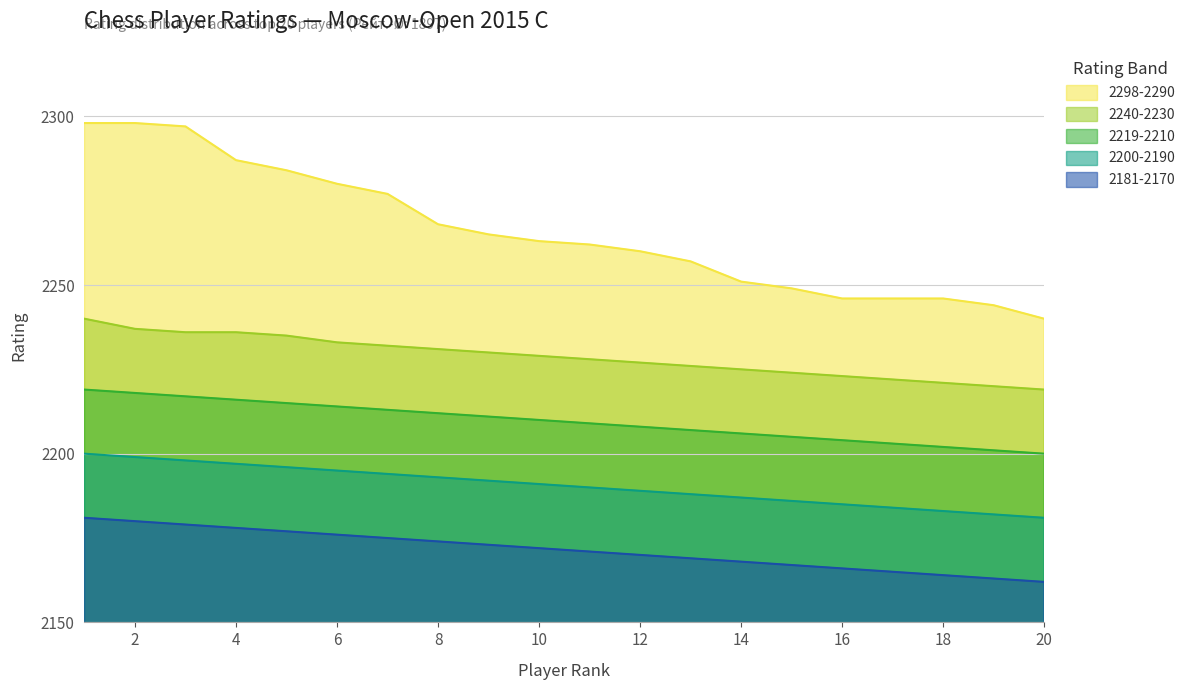

Reading left to right, list all the values displayed in this chart.

2298-2290: 1=2298	2=2298	3=2297	4=2287	5=2284	6=2280	7=2277	8=2268	9=2265	10=2263	11=2262	12=2260	13=2257	14=2251	15=2249	16=2246	17=2246	18=2246	19=2244	20=2240
2240-2230: 1=2240	2=2237	3=2236	4=2236	5=2235	6=2233	7=2232	8=2231	9=2230	10=2229	11=2228	12=2227	13=2226	14=2225	15=2224	16=2223	17=2222	18=2221	19=2220	20=2219
2219-2210: 1=2219	2=2218	3=2217	4=2216	5=2215	6=2214	7=2213	8=2212	9=2211	10=2210	11=2209	12=2208	13=2207	14=2206	15=2205	16=2204	17=2203	18=2202	19=2201	20=2200
2200-2190: 1=2200	2=2199	3=2198	4=2197	5=2196	6=2195	7=2194	8=2193	9=2192	10=2191	11=2190	12=2189	13=2188	14=2187	15=2186	16=2185	17=2184	18=2183	19=2182	20=2181
2181-2170: 1=2181	2=2180	3=2179	4=2178	5=2177	6=2176	7=2175	8=2174	9=2173	10=2172	11=2171	12=2170	13=2169	14=2168	15=2167	16=2166	17=2165	18=2164	19=2163	20=2162